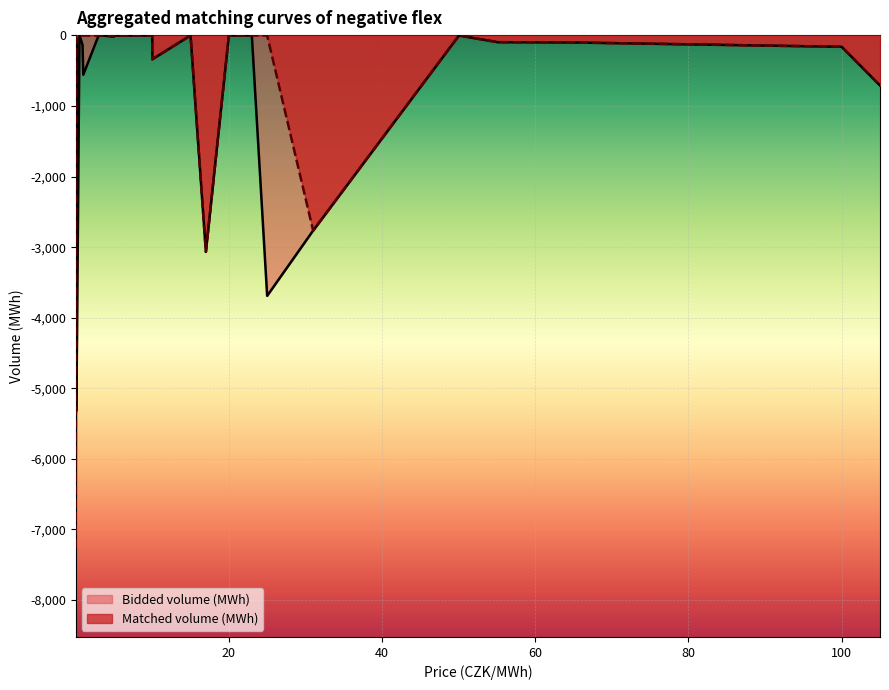

Rank the series at 6 from lowest to highest value.

Bidded volume (MWh), Matched volume (MWh)